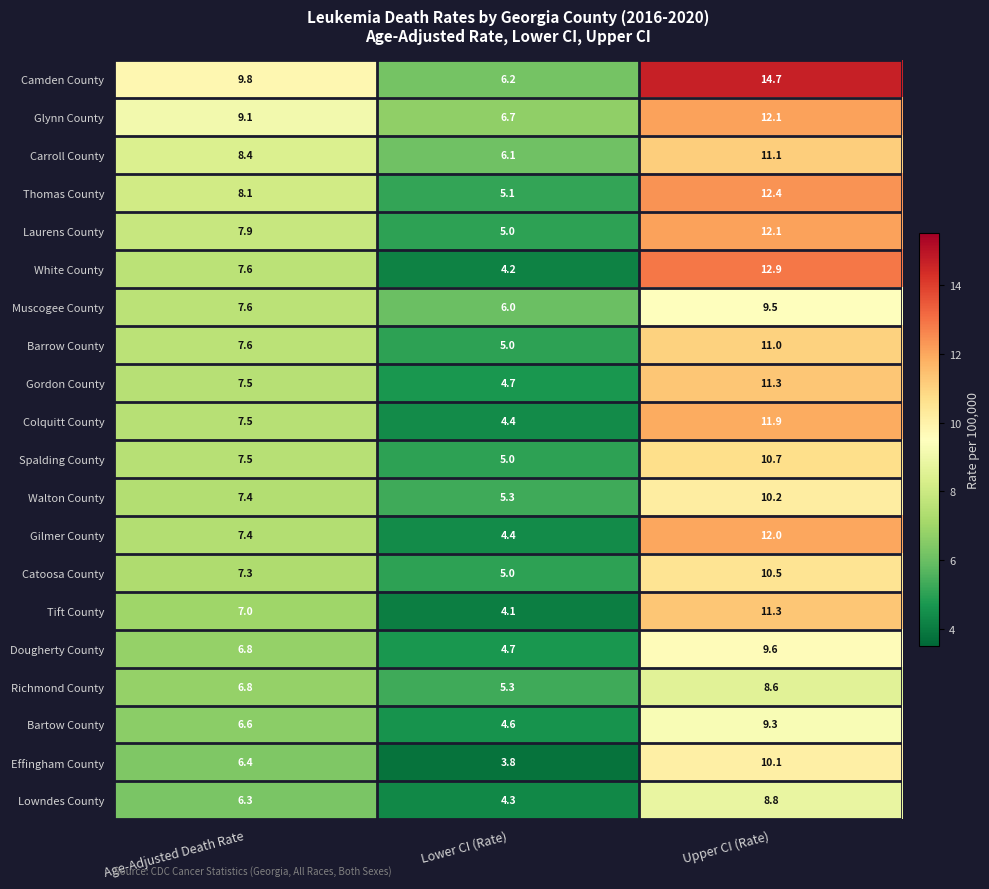

What is the sum of all Carroll County values?

25.6